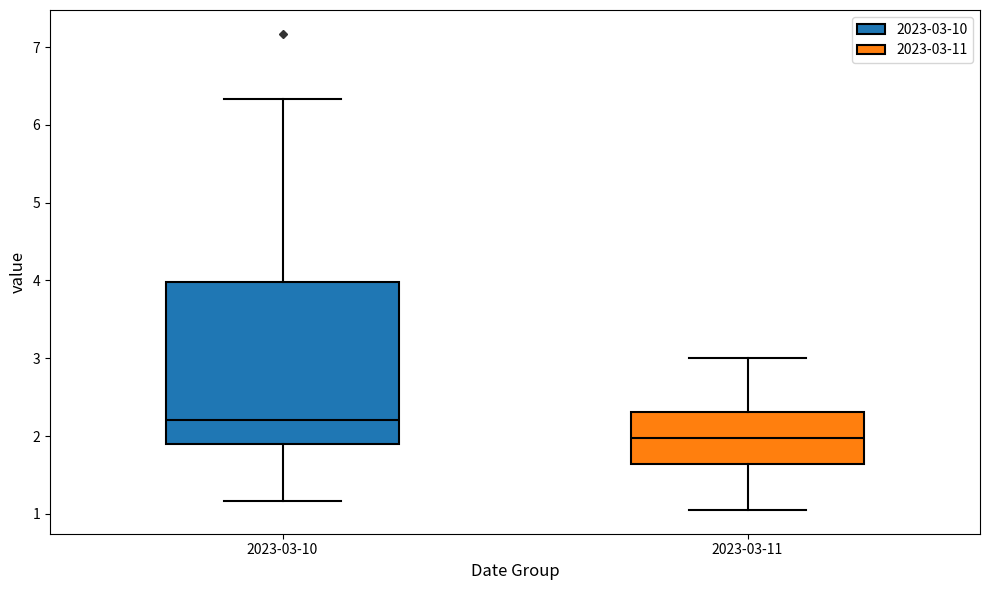

Reading left to right, read every box against the y-axis: the position of its median line, the range the box covers, and the ends of its whiskers. The values are not printed on the chart, so give them approximately, as read against the axis.

2023-03-10: median 2.2, box 1.9 to 4.0, whiskers 1.2 to 6.3
2023-03-11: median 2.0, box 1.6 to 2.3, whiskers 1.1 to 3.0